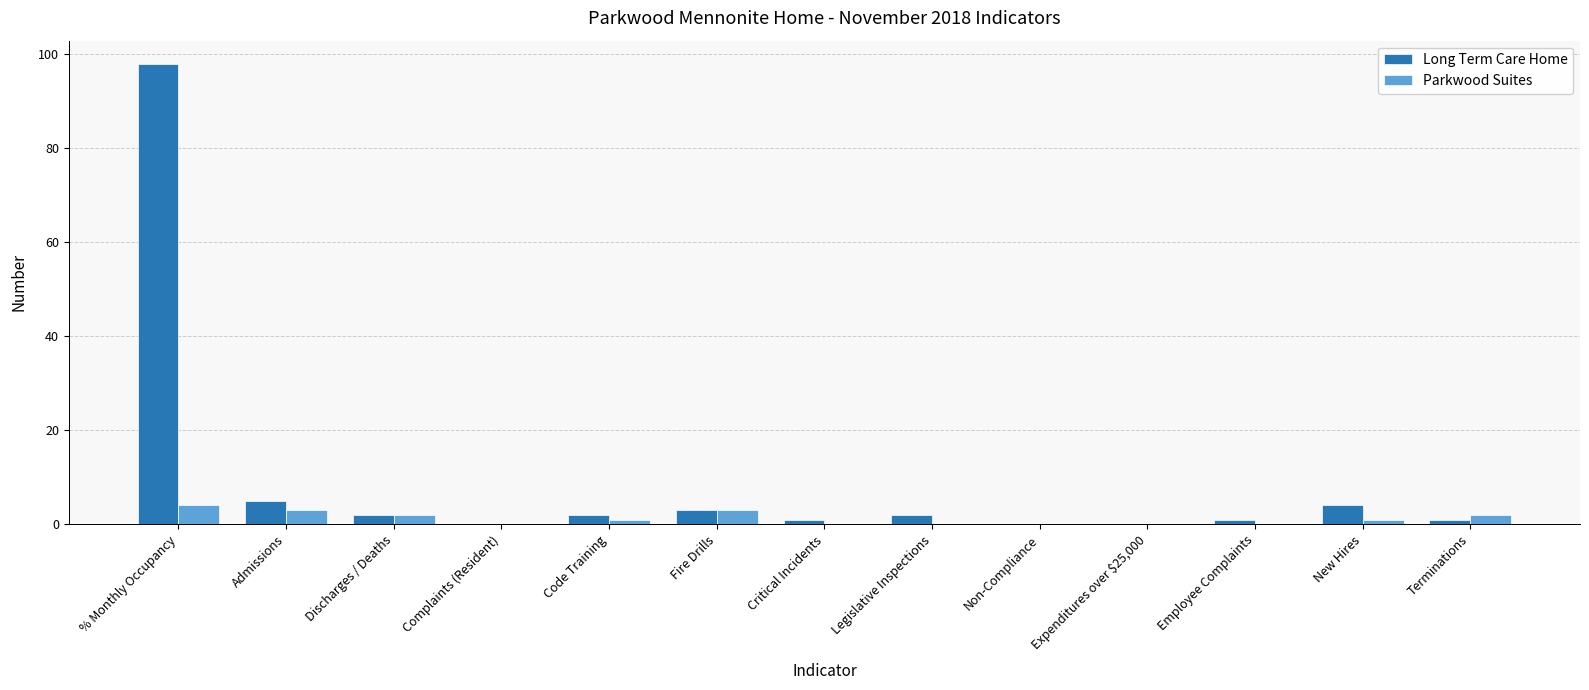

How many series are shown in this chart?

2